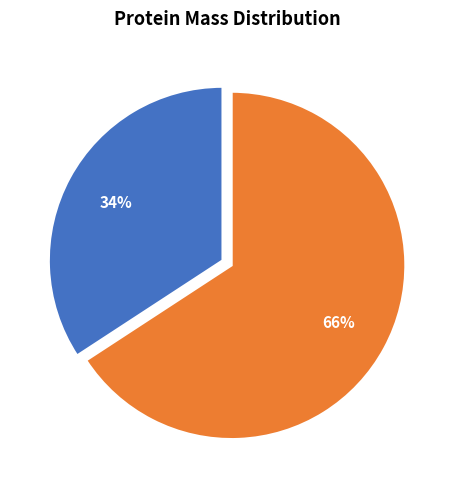

How many slices are in this pie chart?

2